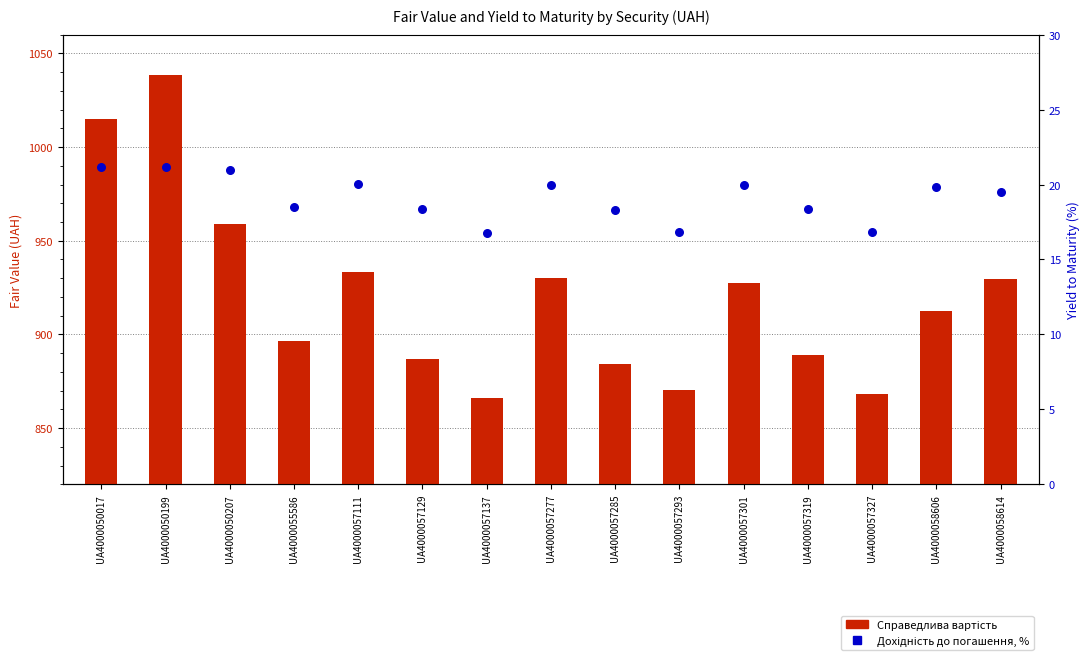

At how many categories does at least one series exceed 598?

15